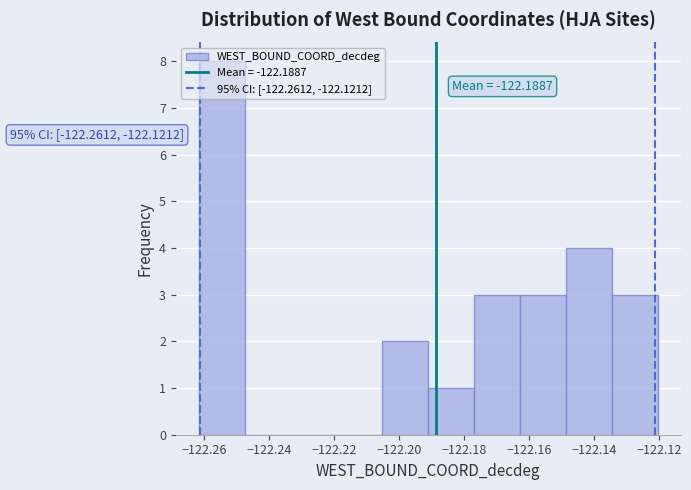

Over which range of the x-axis is the bar tallest?

-122.262 to -122.248